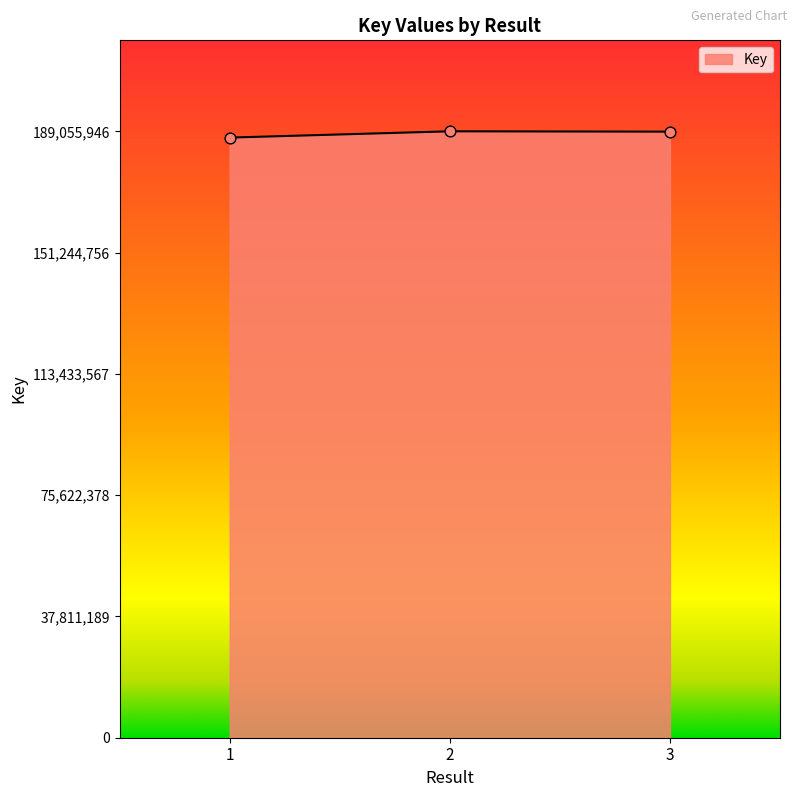

What is the change in value from 1 to 2?

+1962391